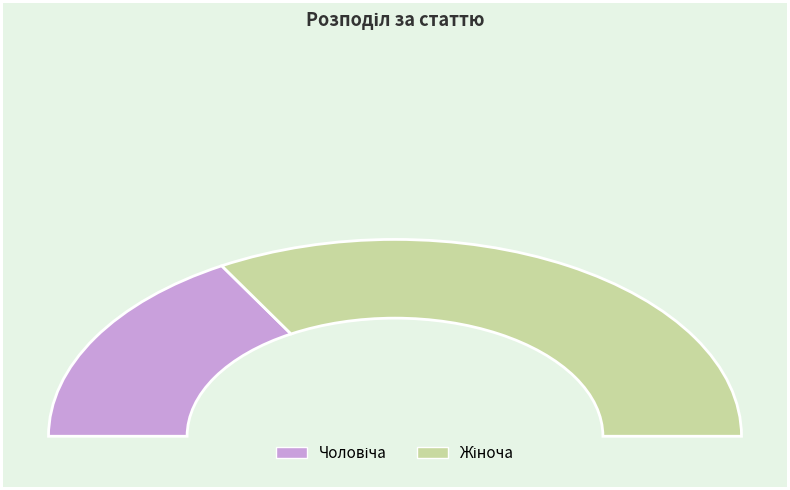

Which category accounts for the majority?

Жіноча